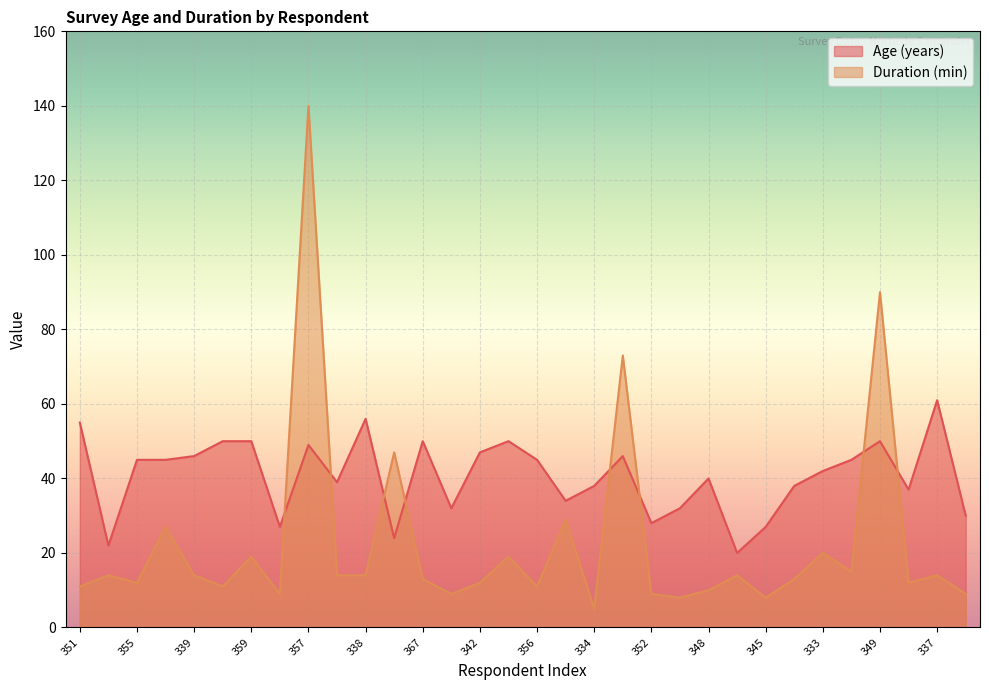

What is the average value of the Age (years) series?

41